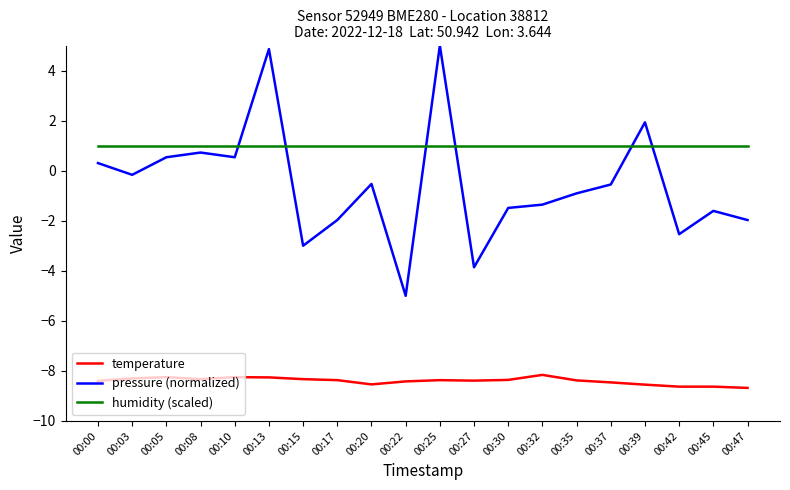

The value of pressure (normalized) at 00:45 is -1.6. True or false?

True